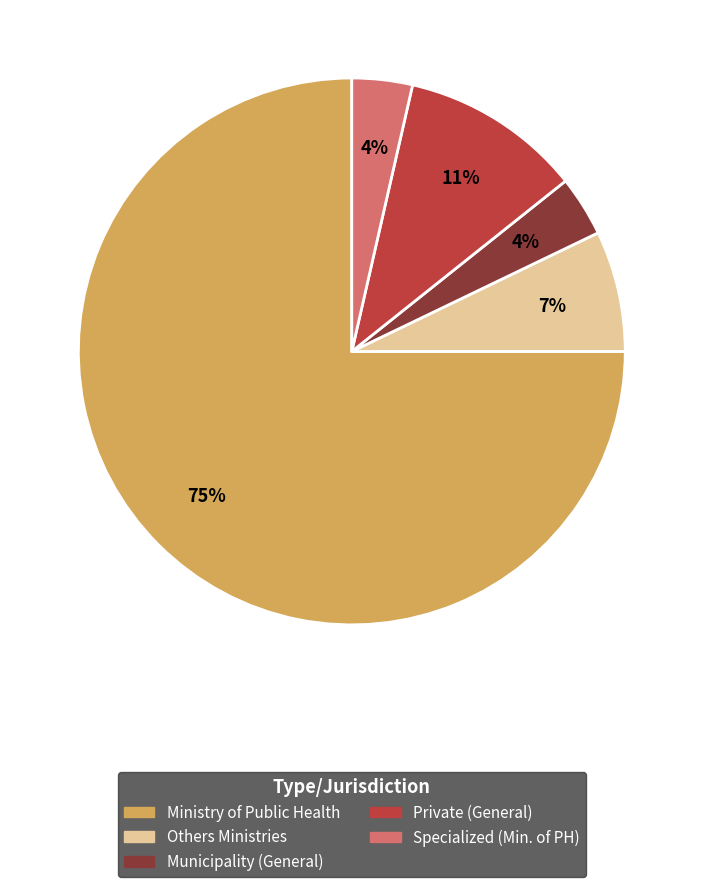

Which slice represents more than half of the pie?

Ministry of Public Health